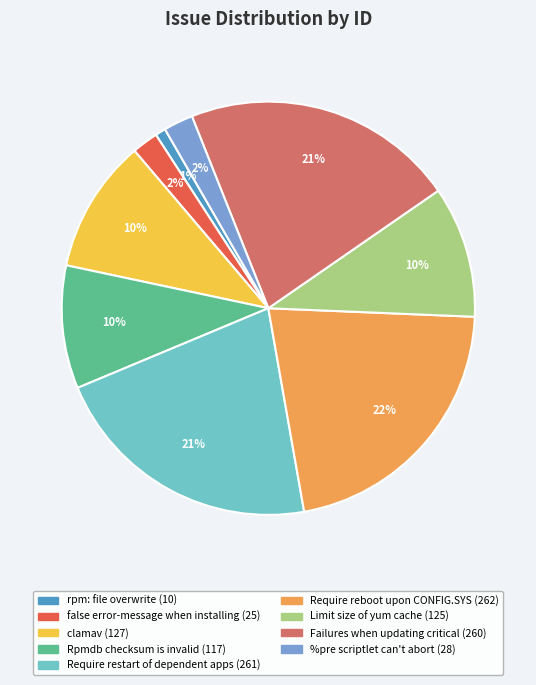

Does false error-message when installing account for over 50% of the chart?

No